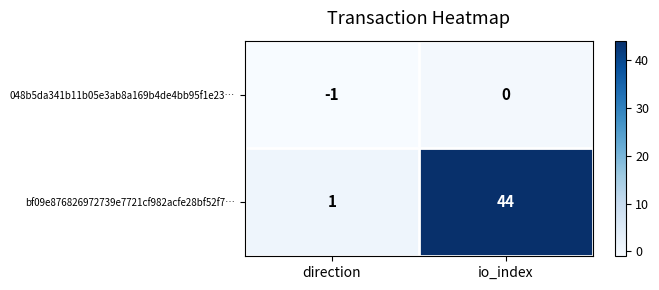

What is the difference between the highest and lowest values at direction?

2